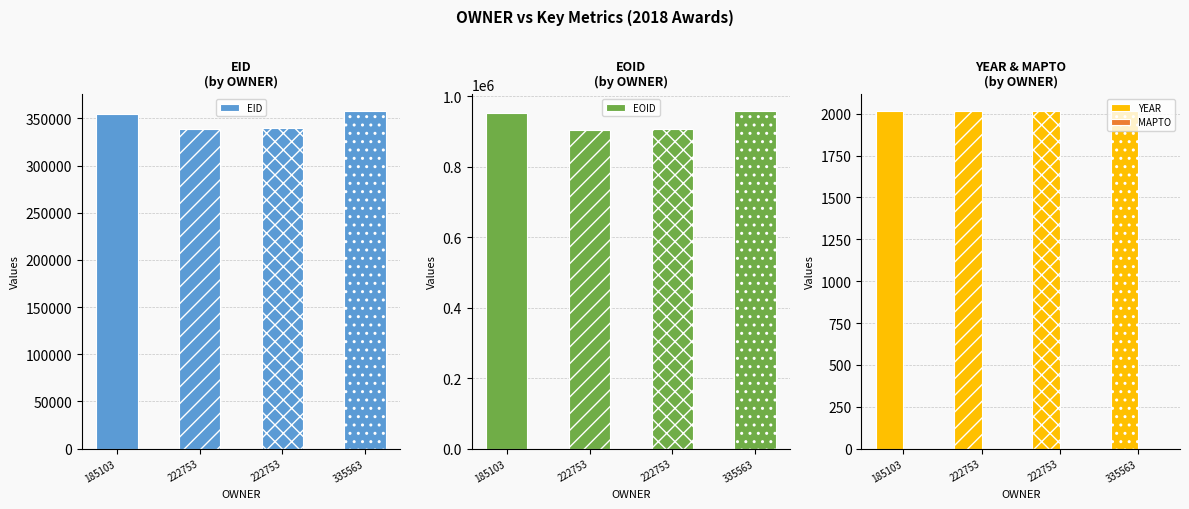

Is it true that EID equals 339776 at 222753?

True